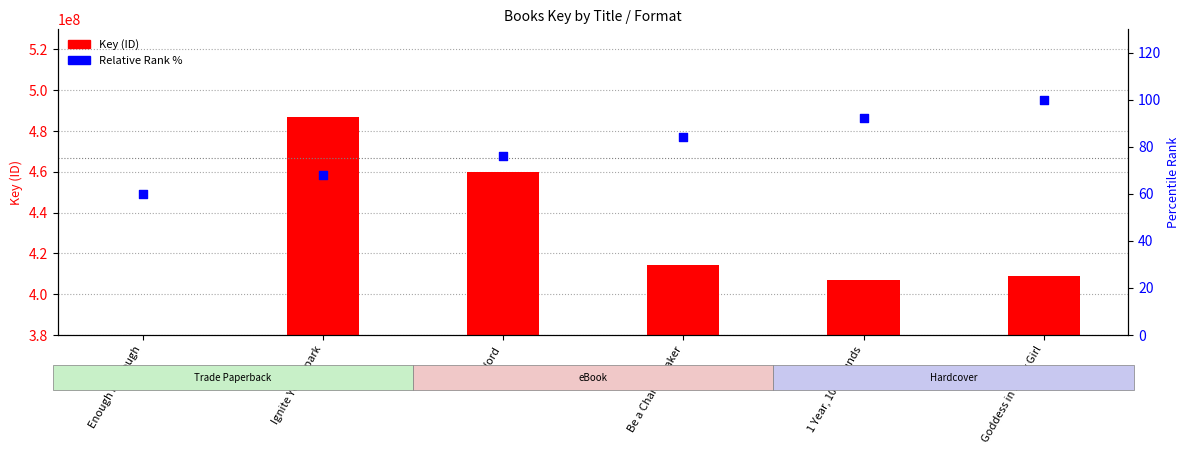

Is the value of Key (ID) at V-Word greater than the value of Relative Rank % at Goddess in Every Girl?

Yes